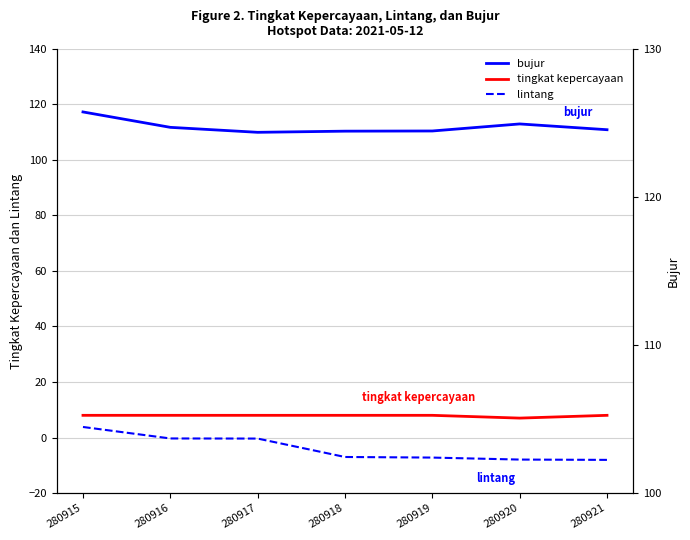

At how many categories does at least one series exceed 98?

7